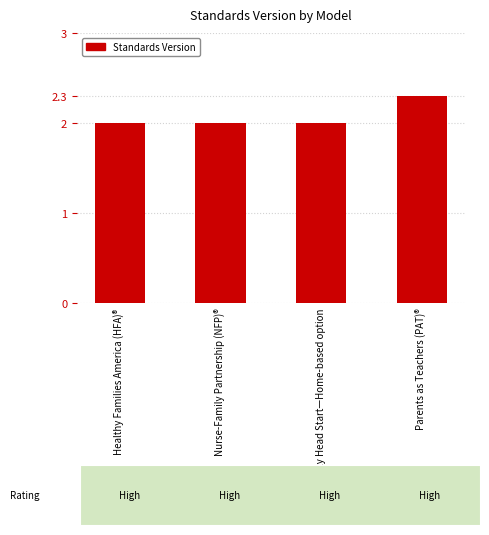

Does the chart contain stacked bars?

No